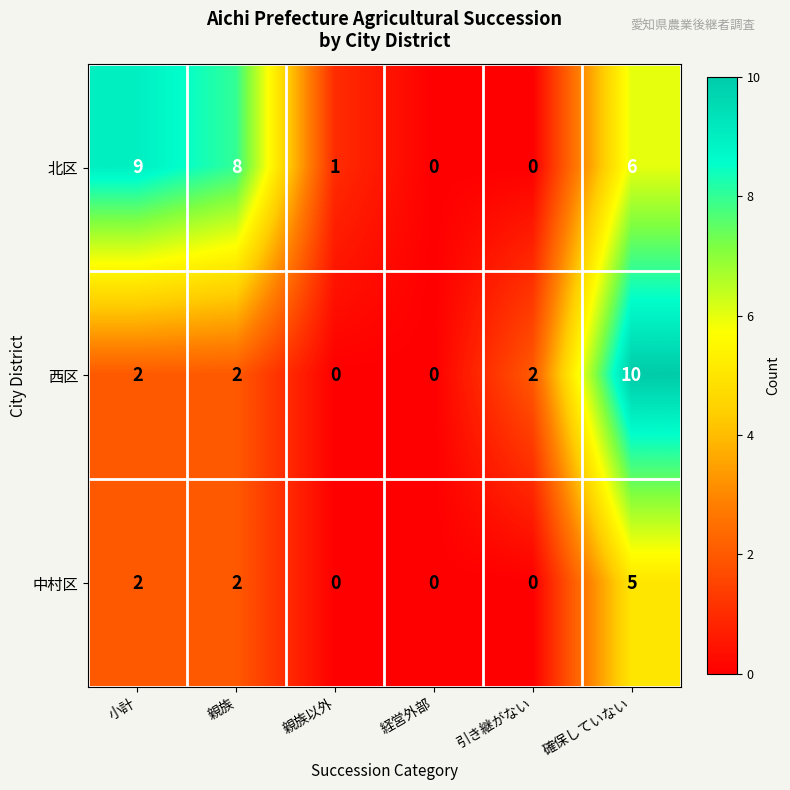

Reading left to right, what are all the values shown in this chart?

北区: 小計=9	親族=8	親族以外=1	経営外部=0	引き継がない=0	確保していない=6
西区: 小計=2	親族=2	親族以外=0	経営外部=0	引き継がない=2	確保していない=10
中村区: 小計=2	親族=2	親族以外=0	経営外部=0	引き継がない=0	確保していない=5